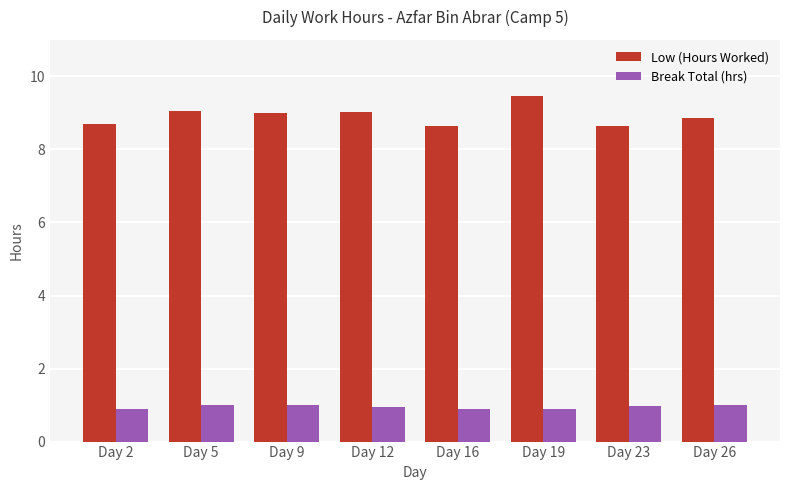

At which category is the sum across all series the highest?

Day 19